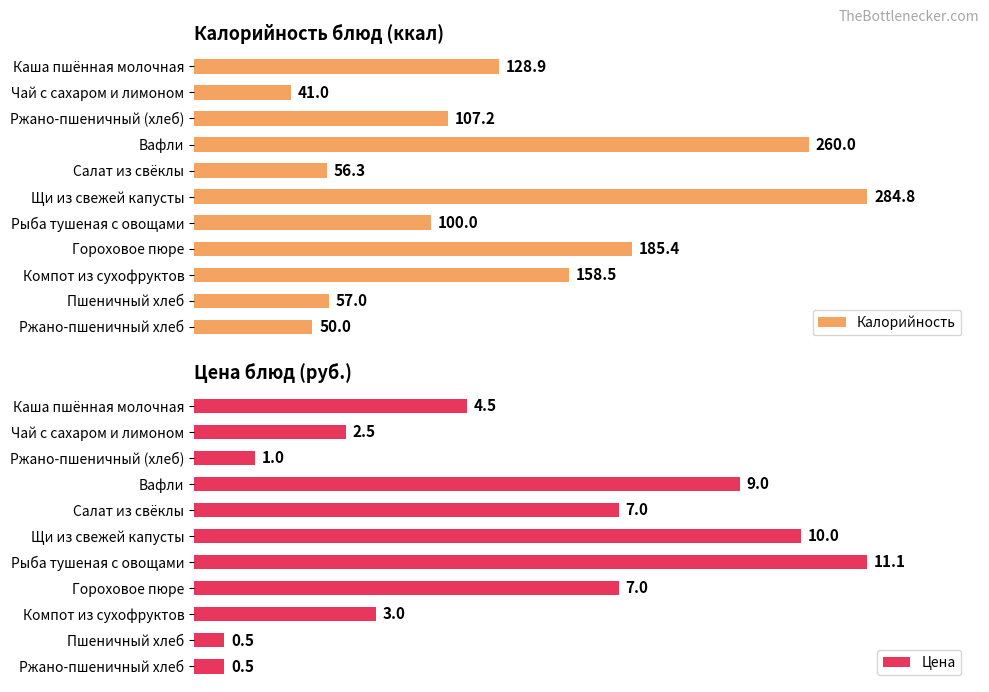

List the labels in order of Калорийность value, smallest first.

Чай с сахаром и лимоном, Ржано-пшеничный хлеб, Салат из свёклы, Пшеничный хлеб, Рыба тушеная с овощами, Ржано-пшеничный (хлеб), Каша пшённая молочная, Компот из сухофруктов, Гороховое пюре, Вафли, Щи из свежей капусты